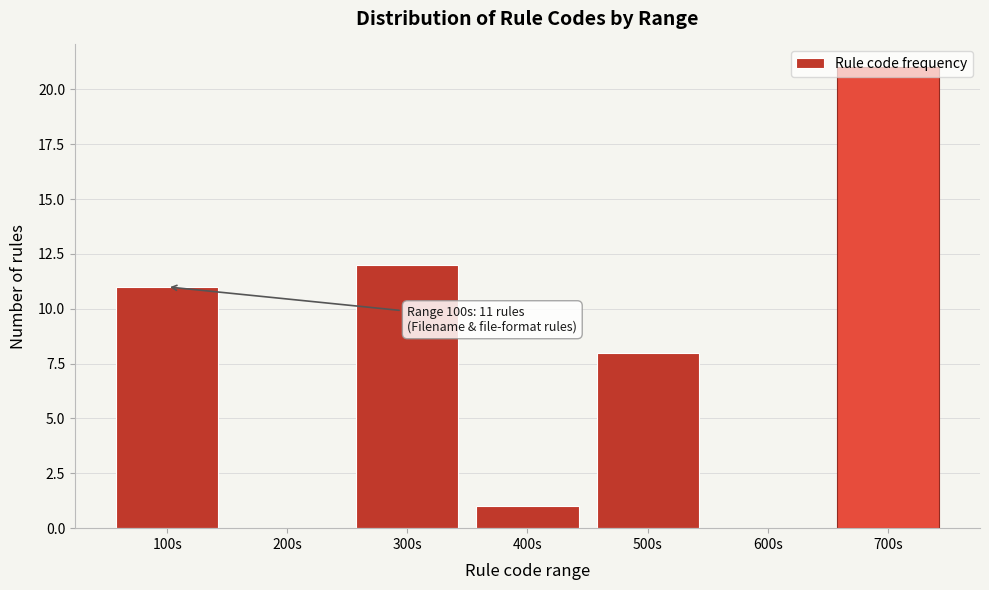

At which label is the value closest to 10?

100s